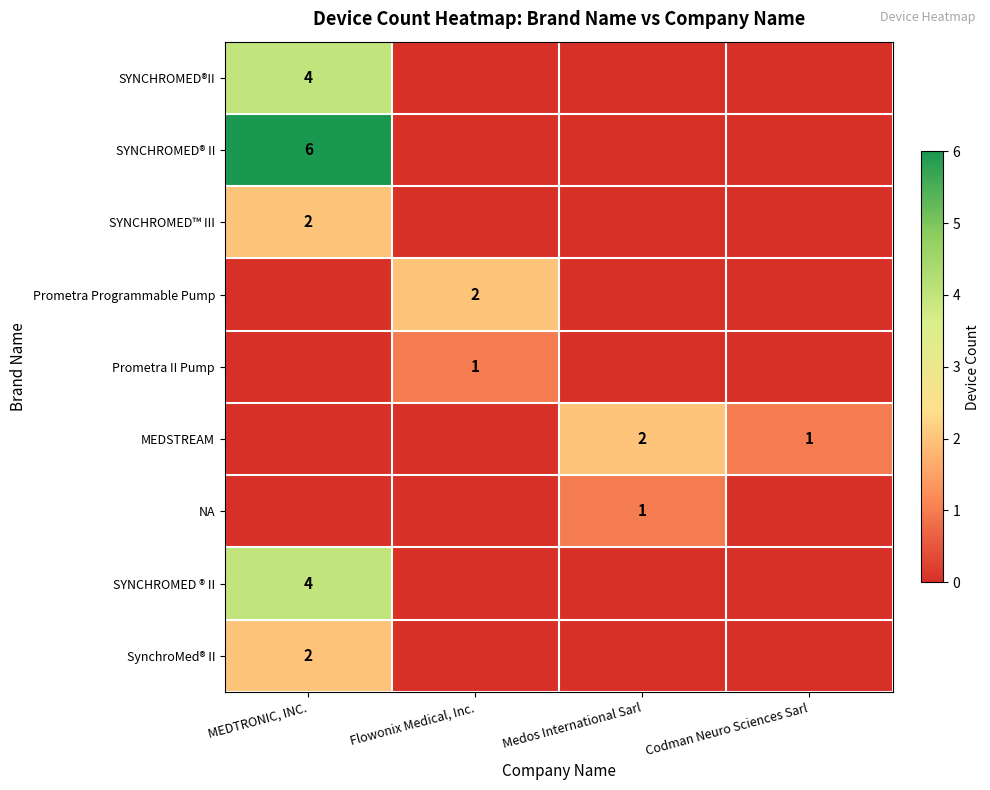

The SYNCHROMED®II series shows 4 at MEDTRONIC, INC.. True or false?

True